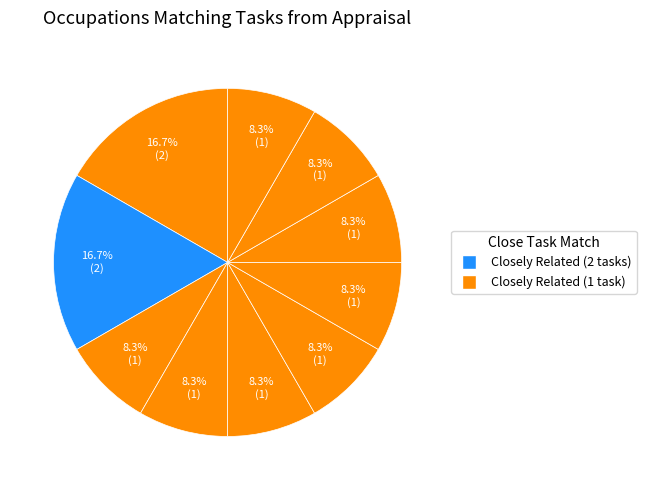

How many slices are in this pie chart?

10